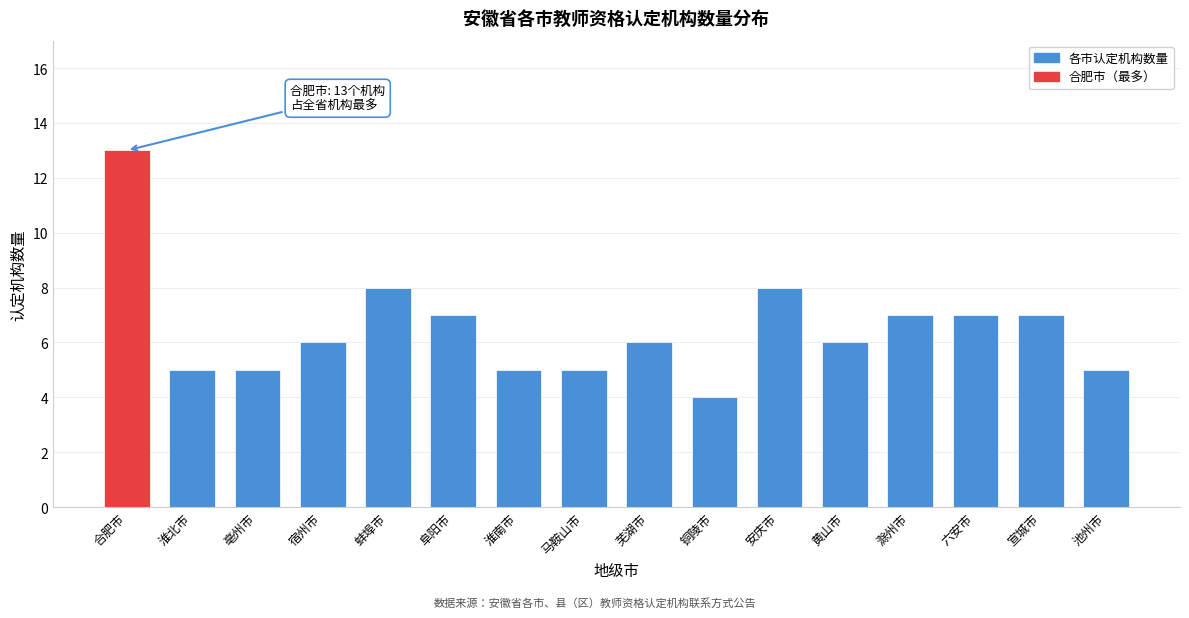

Reading left to right, what are all the values shown in this chart?

合肥市=13	淮北市=5	亳州市=5	宿州市=6	蚌埠市=8	阜阳市=7	淮南市=5	马鞍山市=5	芜湖市=6	铜陵市=4	安庆市=8	黄山市=6	滁州市=7	六安市=7	宣城市=7	池州市=5